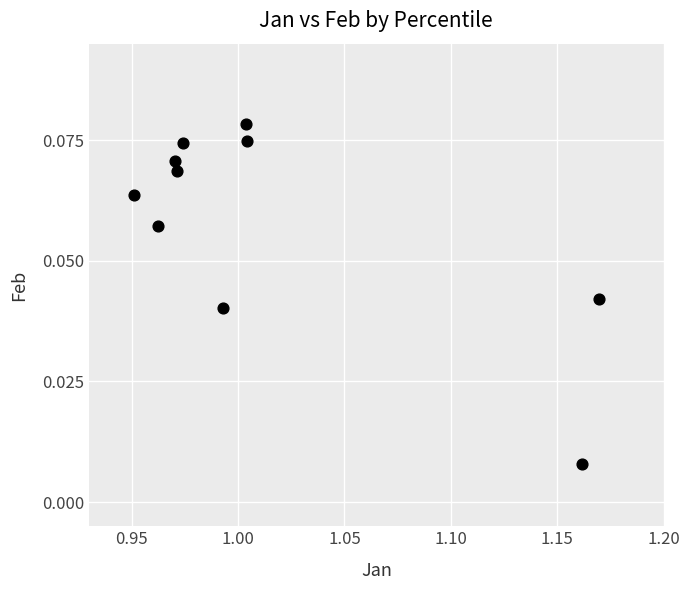

What is the average X value?

1.0